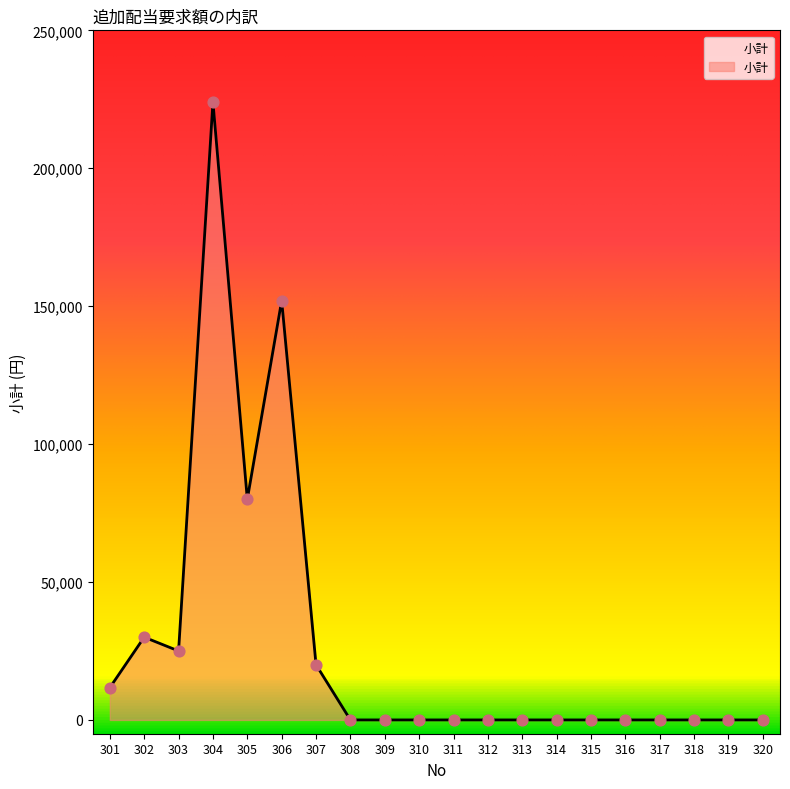

What is the change in value from 303 to 310?

-25000